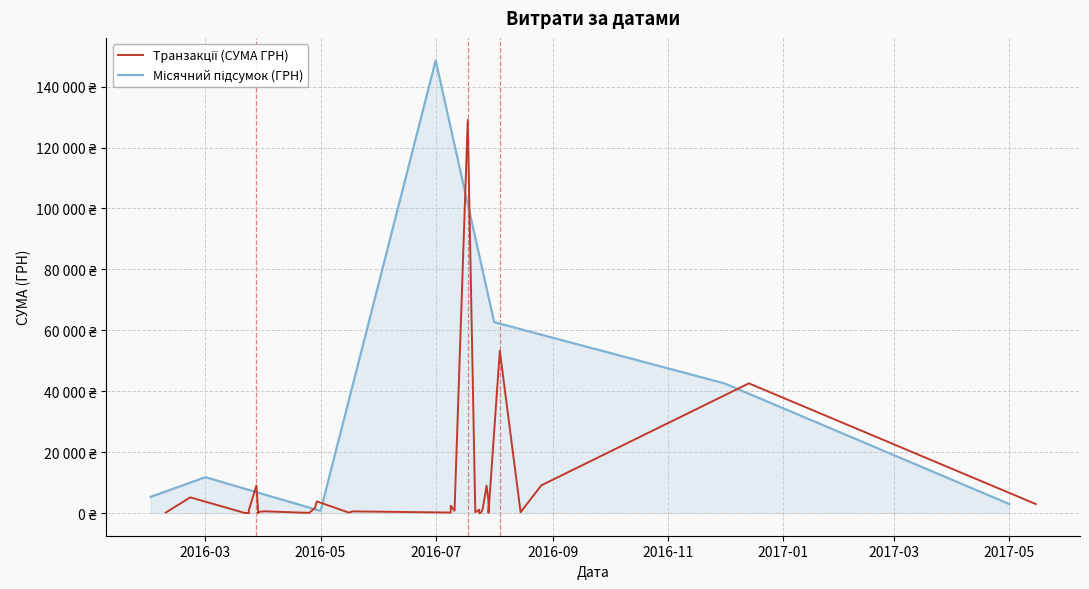

Which has a higher value, 29.04.2016 or 29.07.2016?

29.04.2016